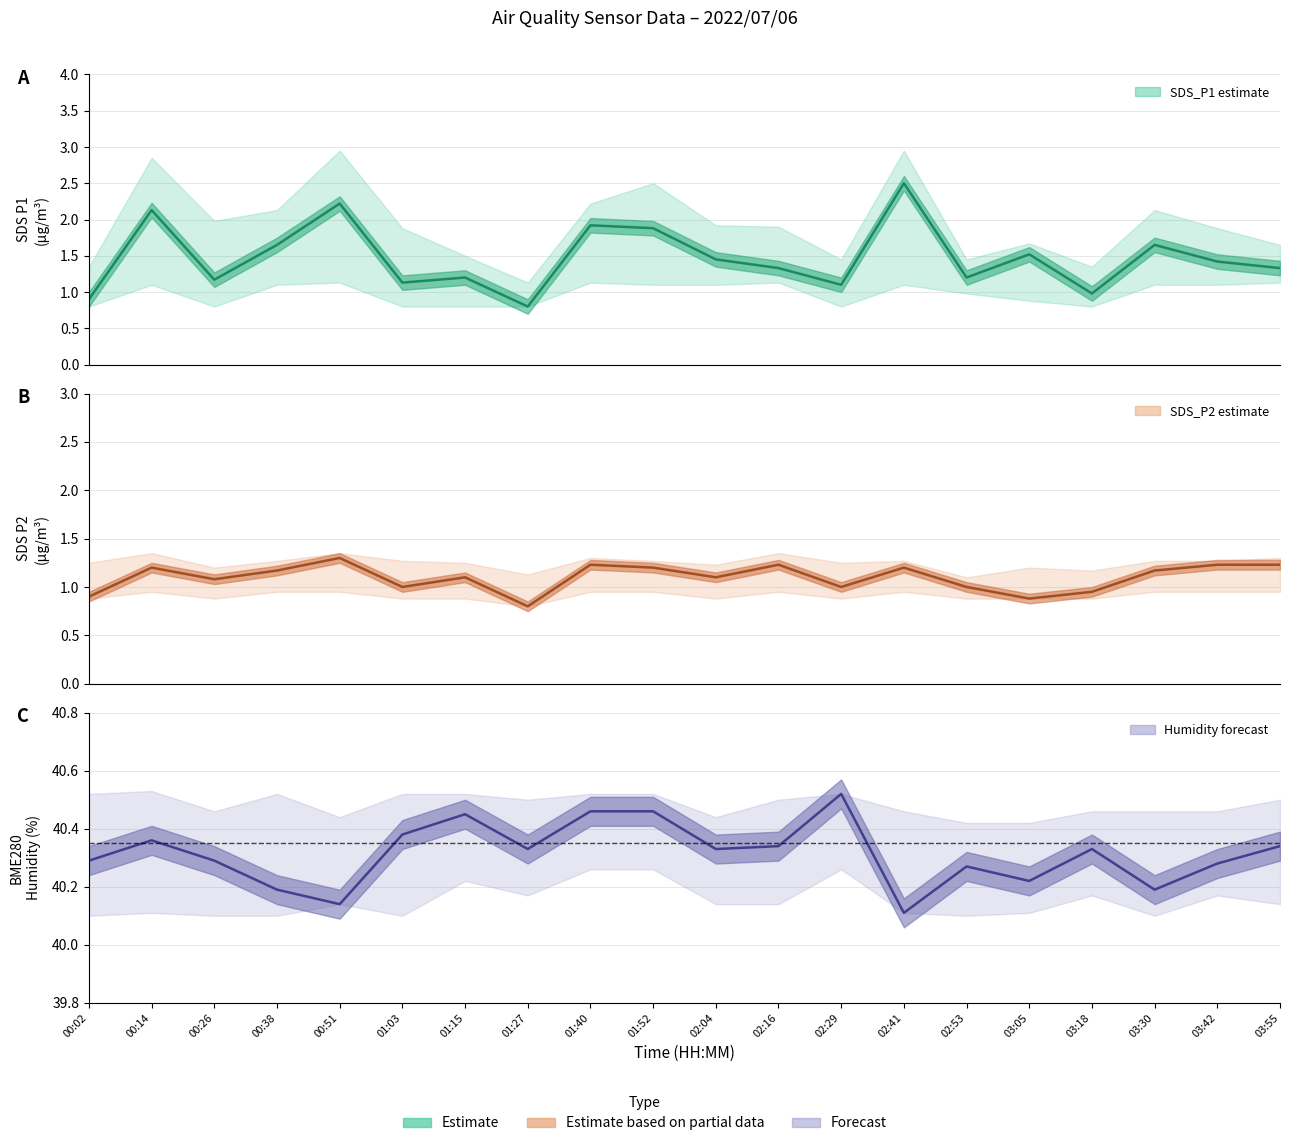

Is this an area chart (filled region under the line)?

No